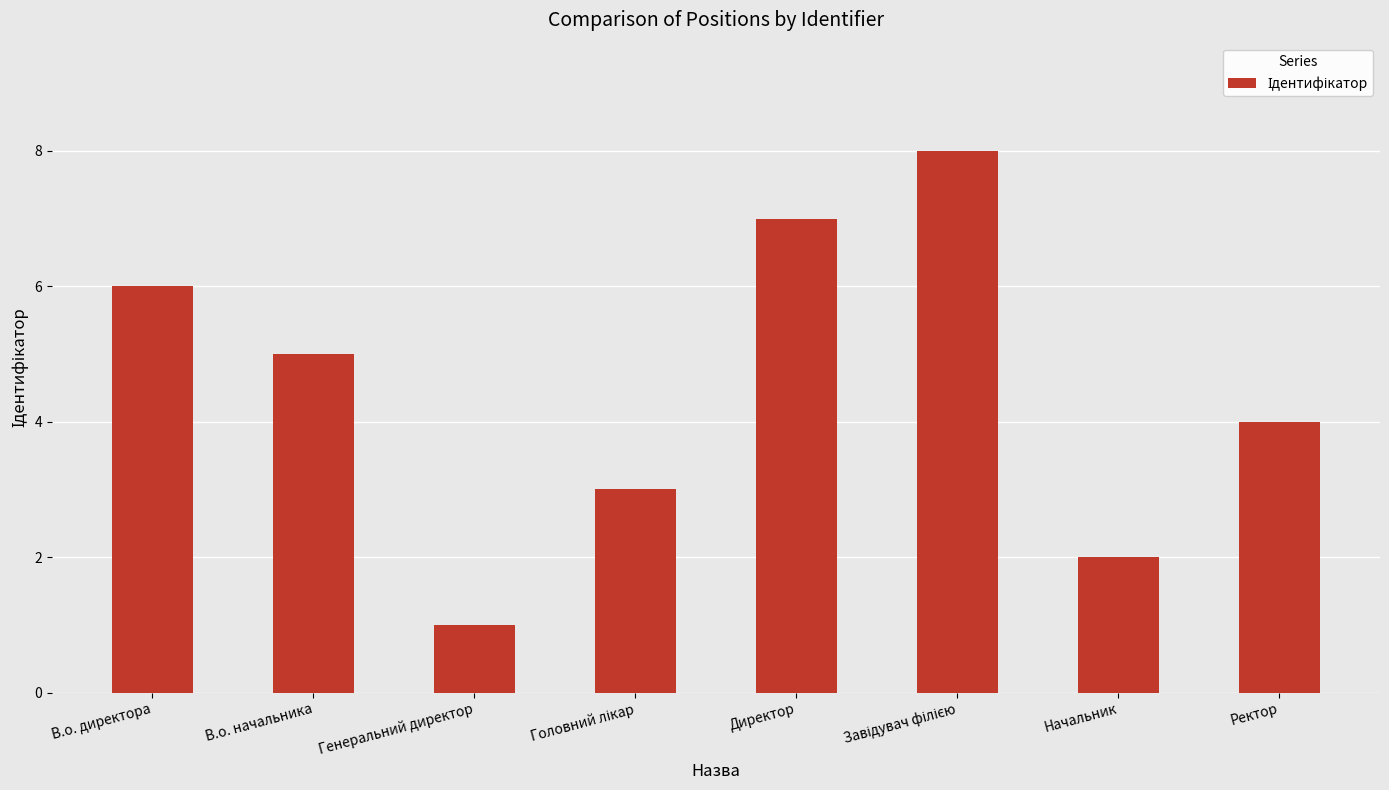

How many values are below 5?

4